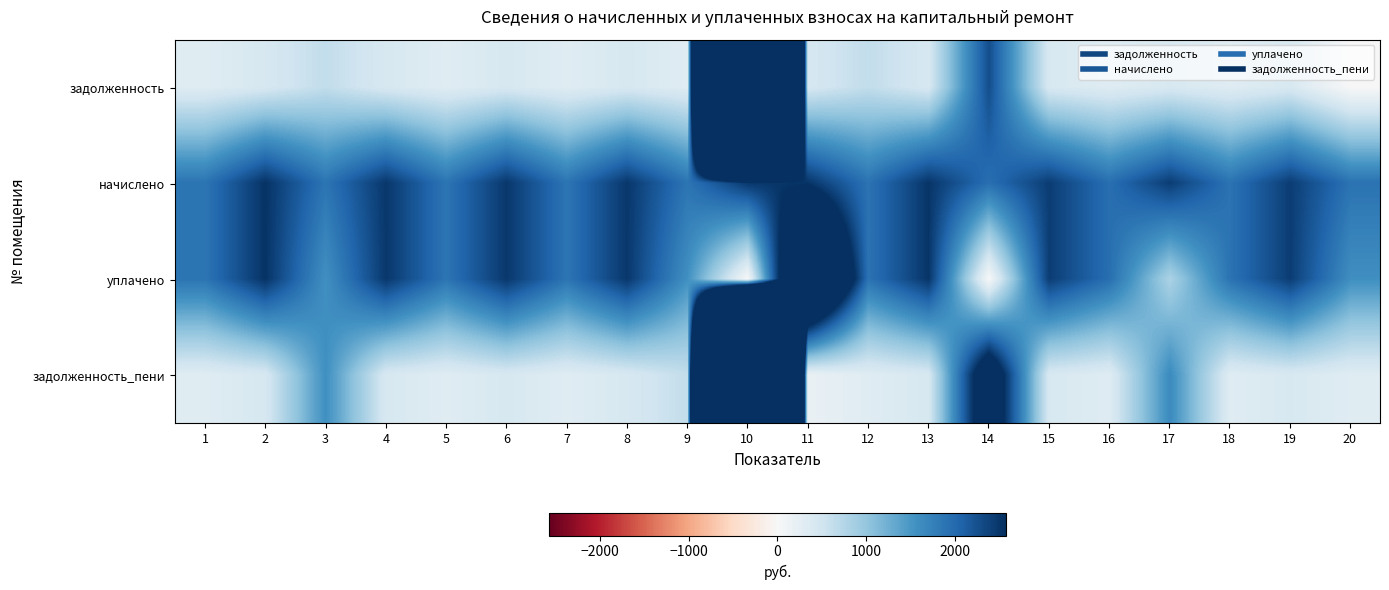

Reading left to right, transcribe all the data shown in this chart.

задолженность: 1=312.7	2=421.4	3=629.5	4=413.9	5=312.7	6=414.2	7=312.8	8=413.9	9=312.7	10=37638.2	11=427.8	12=631.8	13=419.4	14=2276.7	15=405.4	16=323.3	17=406.2	18=315.9	19=405.4	20=0.0
начислено: 1=1876.2	2=2528.1	3=1876.2	4=2483.6	5=1876.2	6=2483.6	7=1876.2	8=2483.6	9=1876.2	10=2483.6	11=2509.0	12=1895.3	13=2509.0	14=1939.8	15=2432.7	16=1939.8	17=2432.7	18=1895.3	19=2432.7	20=1895.3
уплачено: 1=1876.2	2=2528.1	3=1566.2	4=2483.6	5=1876.2	6=2483.6	7=1876.2	8=2483.6	9=1563.5	10=0.0	11=4926.5	12=1895.3	13=2509.0	14=0.0	15=2432.7	16=1939.8	17=810.9	18=1895.3	19=2432.7	20=1579.4
задолженность_пени: 1=312.7	2=421.4	3=1577.7	4=413.9	5=312.7	6=413.9	7=312.7	8=413.9	9=625.4	10=39536.9	11=183.6	12=315.9	13=418.2	14=3290.4	15=405.4	16=323.3	17=1628.3	18=315.9	19=405.4	20=315.9